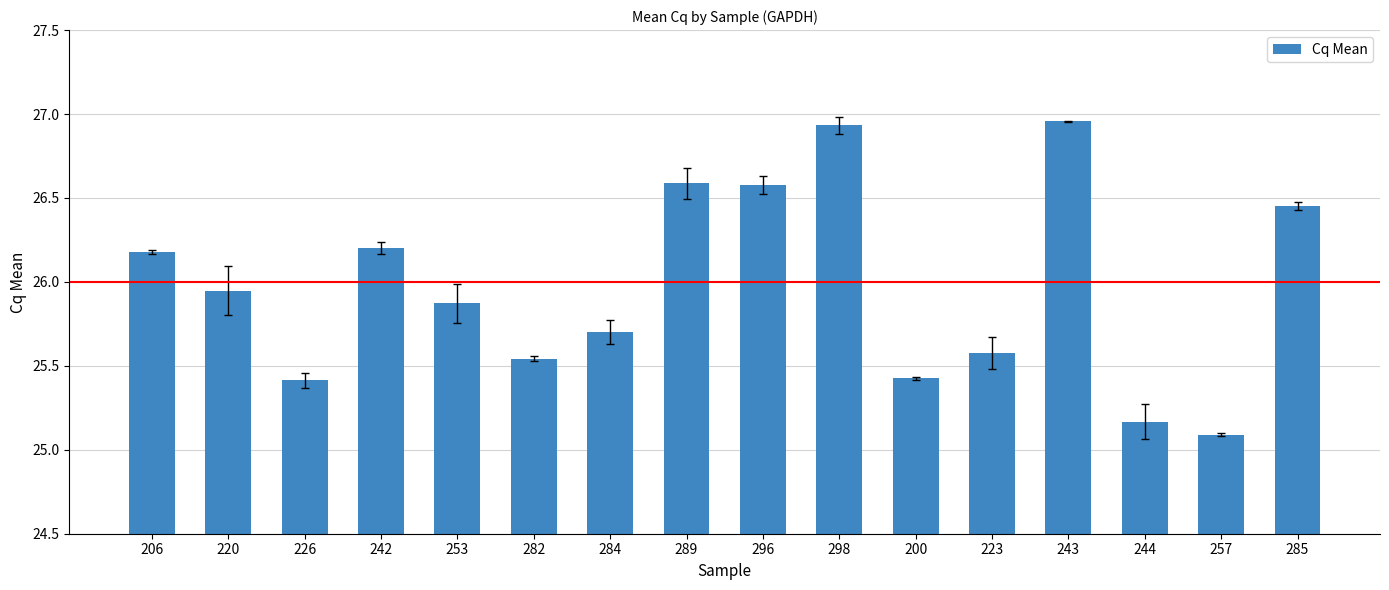

Which label corresponds to the smallest value in the chart?

257